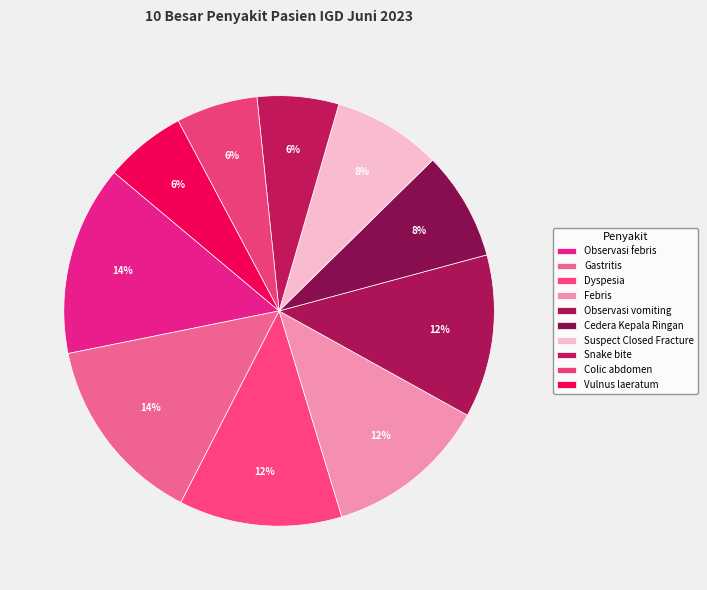

To the nearest percent, what is the average slice percentage?

10%